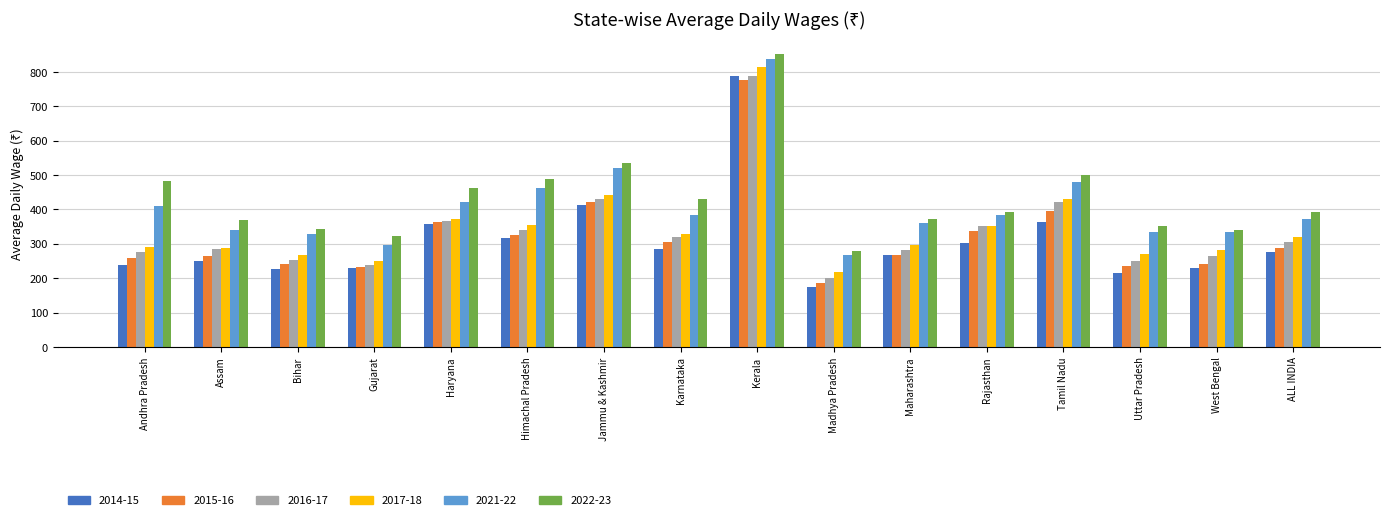

At how many categories does at least one series exceed 269?

16